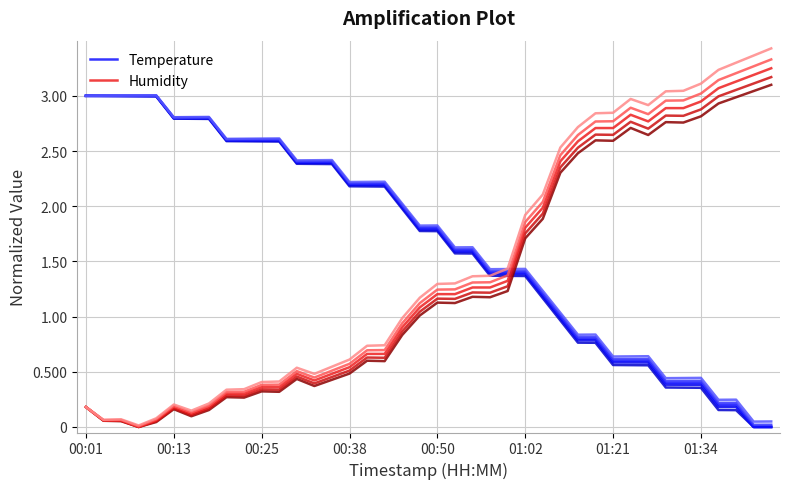

Is it true that Temperature equals 4.4 at 01:21?

False